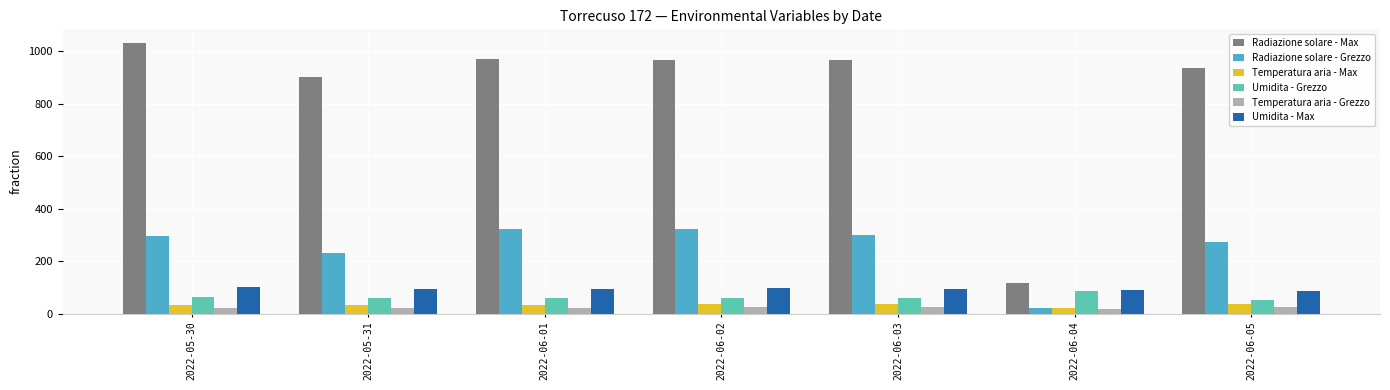

Which series has the largest total across all categories?

Radiazione solare - Max